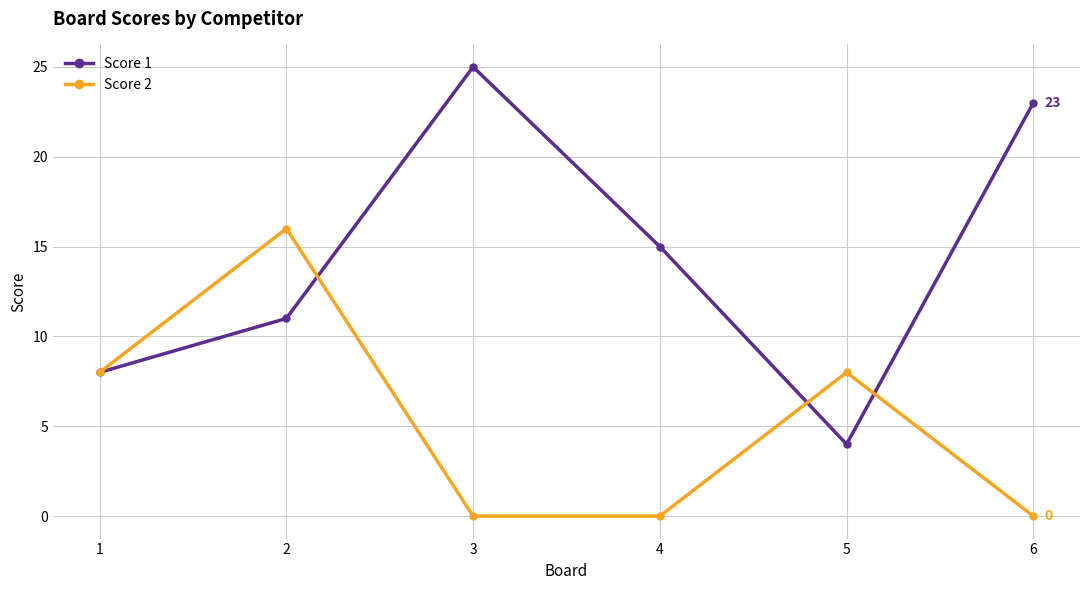

True or false: Score 1 has a value of 4 at 5.

True